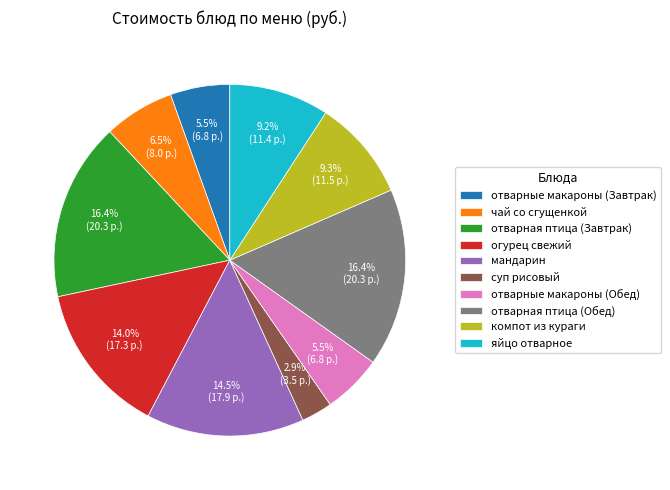

Which has a higher value, огурец свежий or отварные макароны (Обед)?

огурец свежий